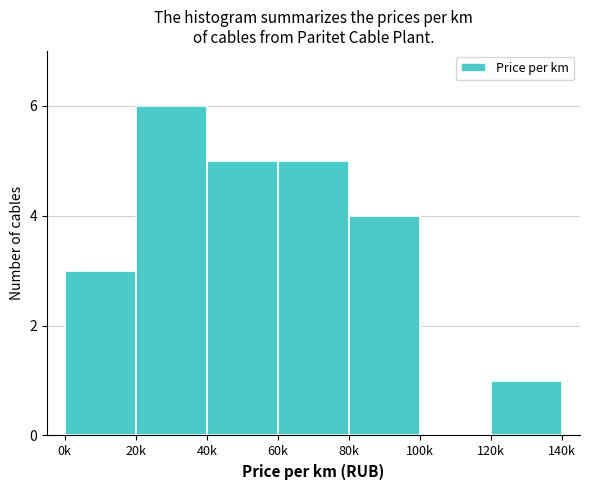

Reading left to right, transcribe all the data shown in this chart.

0k=3	20k=6	40k=5	60k=5	80k=4	100k=0	120k=1